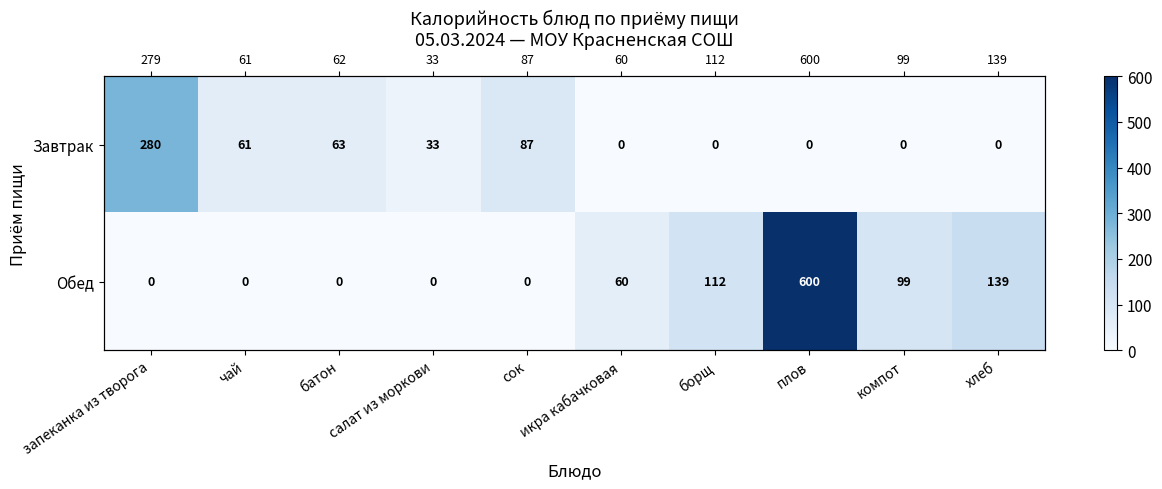

At салат из моркови, list the series in order from smallest to largest.

Обед, Завтрак